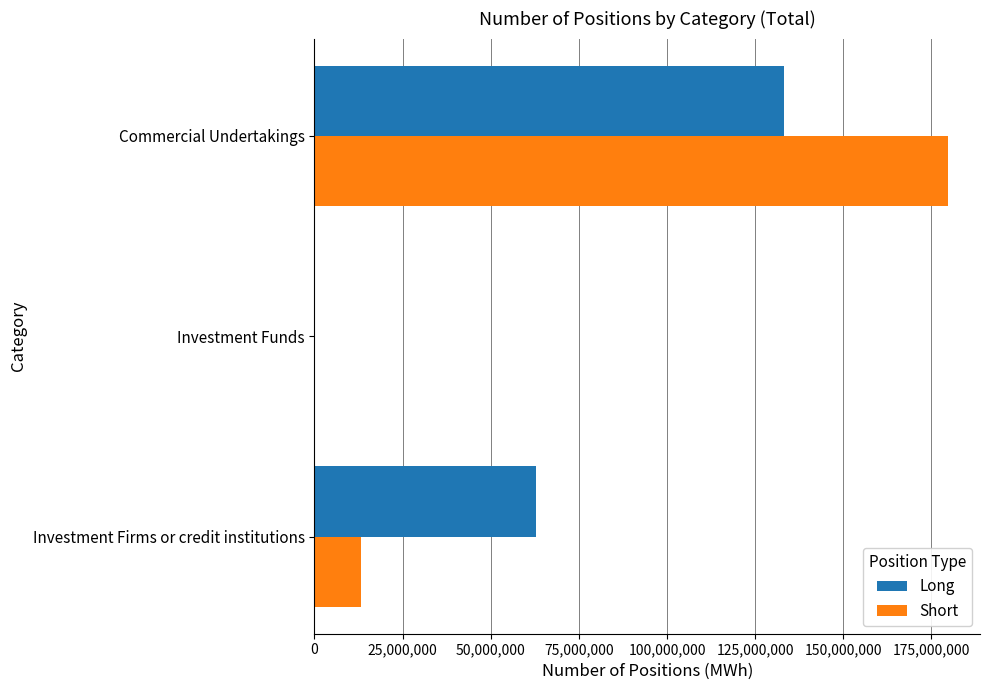

Between Investment Firms or credit institutions and Investment Funds, which series saw the biggest shift?

Long